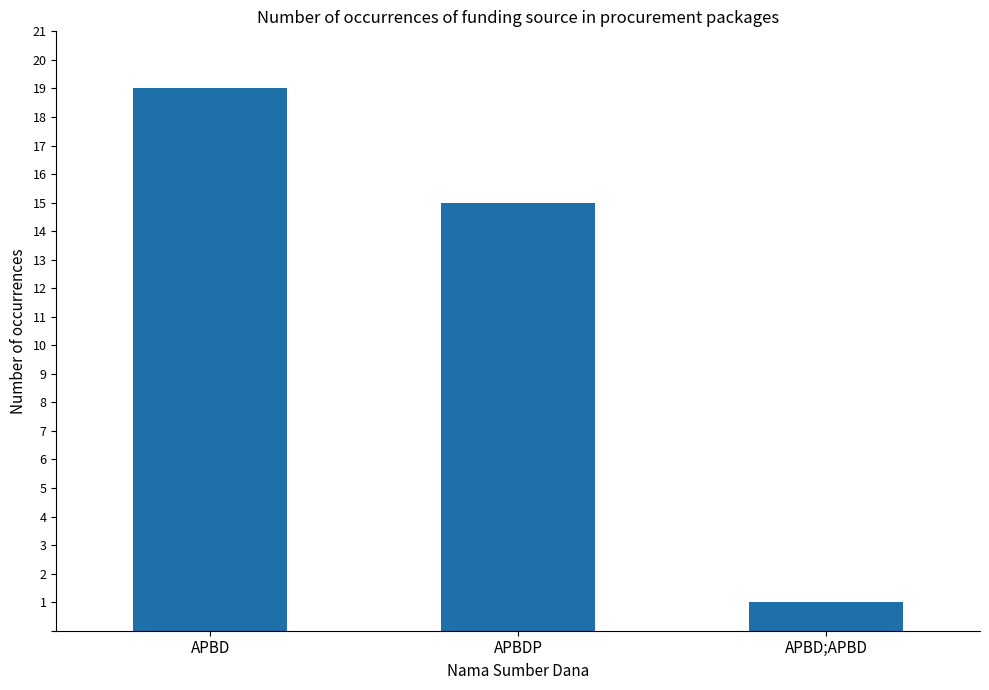

Which has a higher value, APBD;APBD or APBD?

APBD